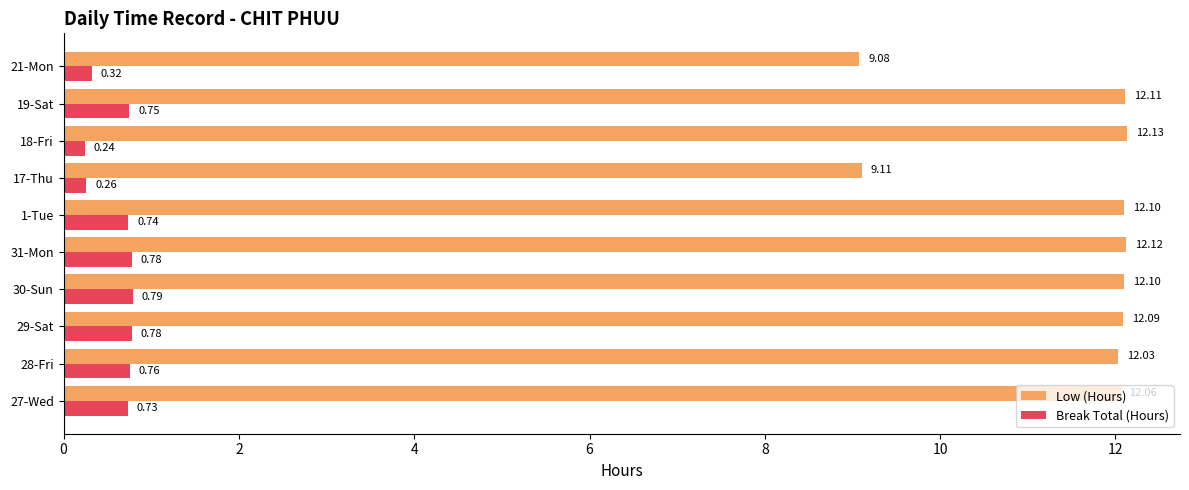

At how many categories does at least one series exceed 0?

10